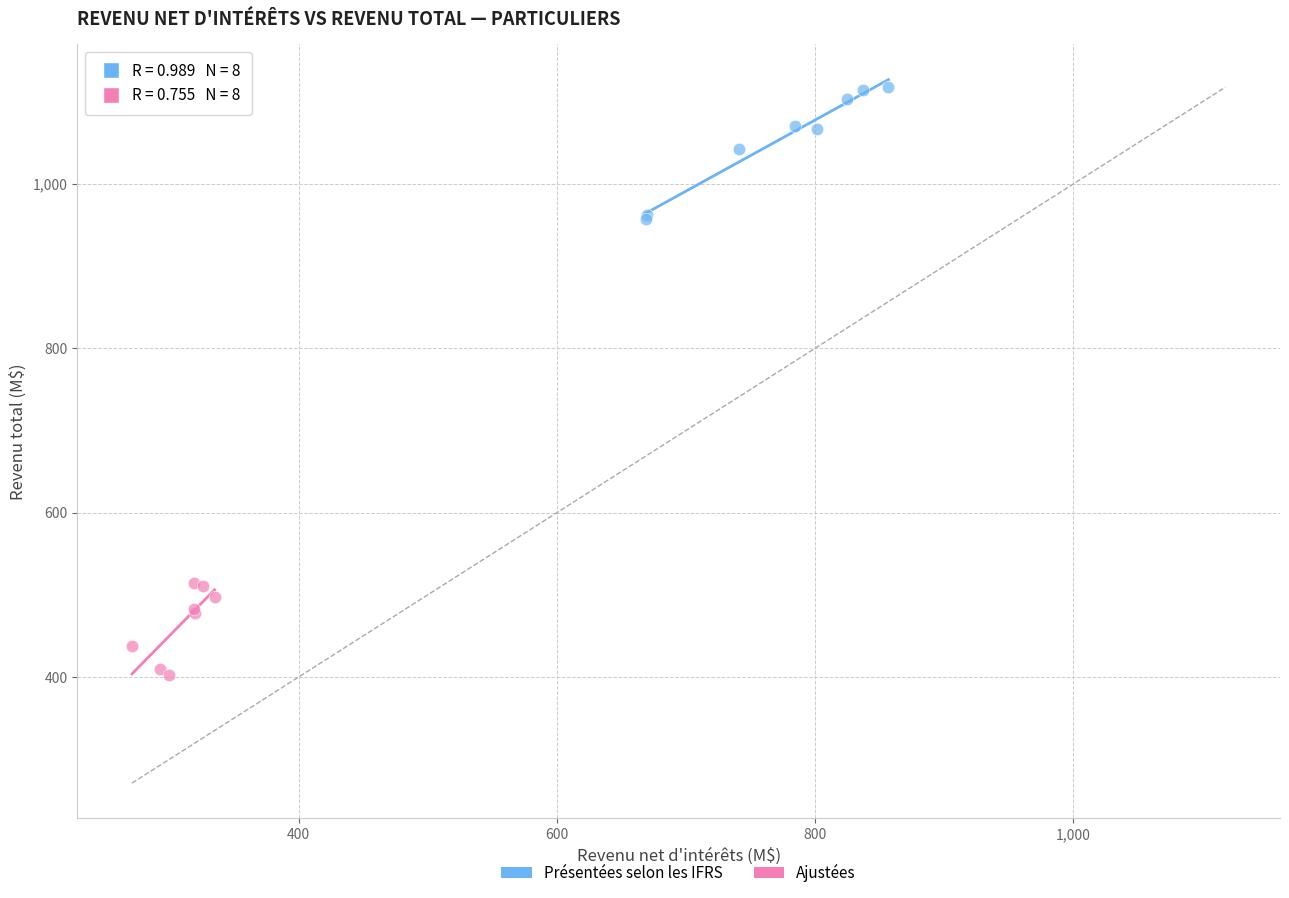

What are all the series names shown in the legend?

Présentées selon les IFRS, Ajustées